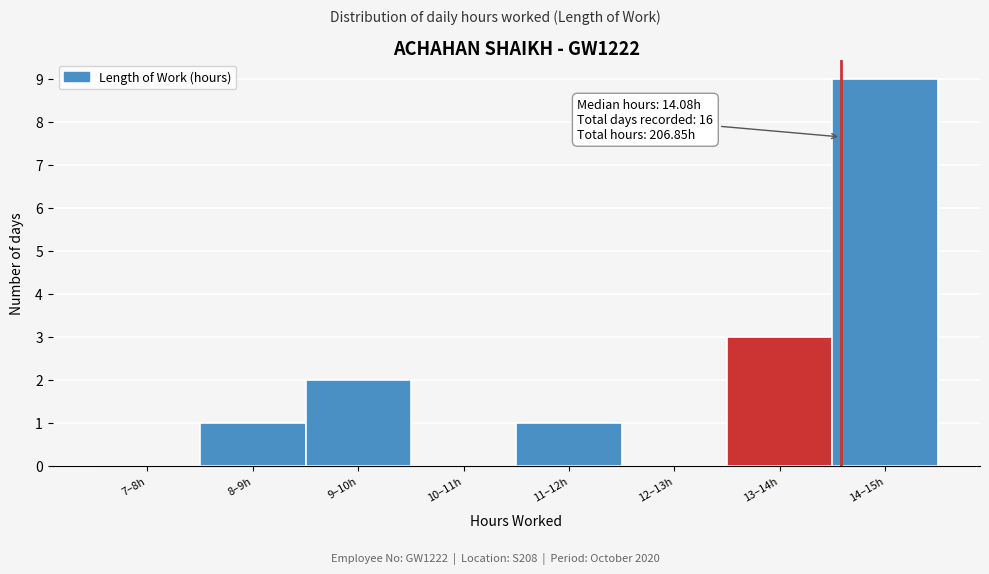

Reading right to left, transcribe all the data shown in this chart.

14–15h=9	13–14h=3	12–13h=0	11–12h=1	10–11h=0	9–10h=2	8–9h=1	7–8h=0